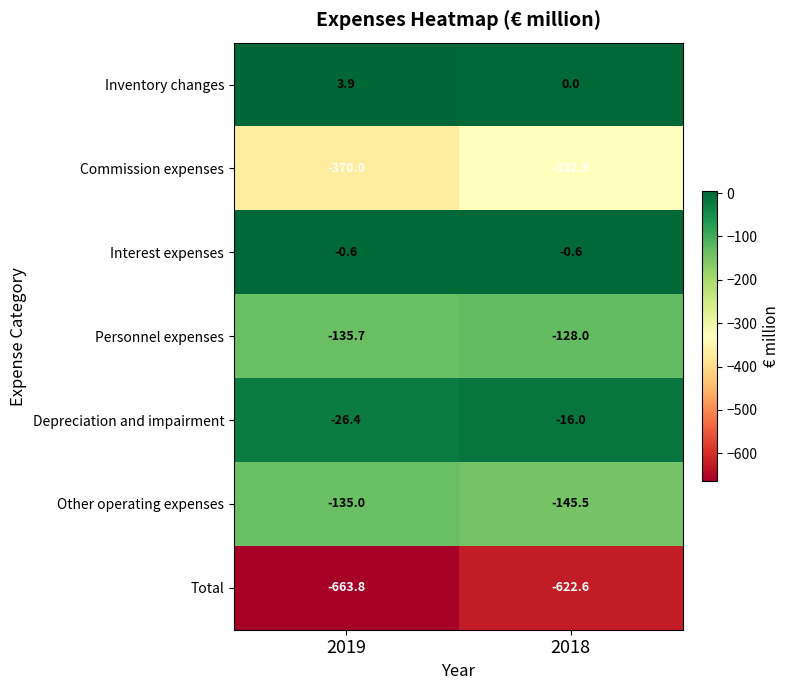

What is the total value across all series at 2019?

-1327.6